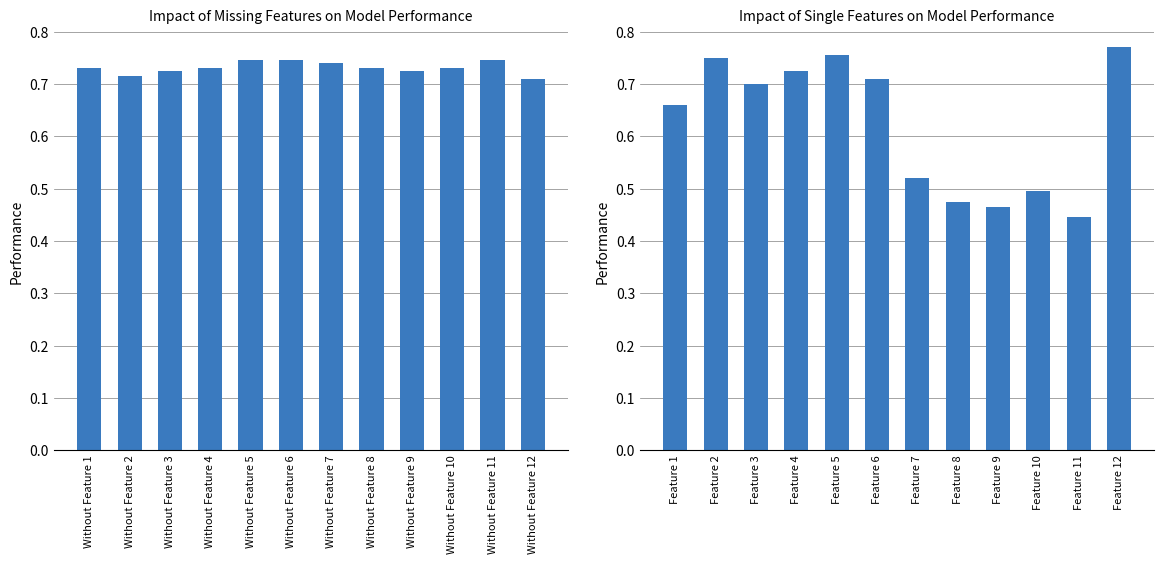

What is the sum of all Single feature performance values?

7.5